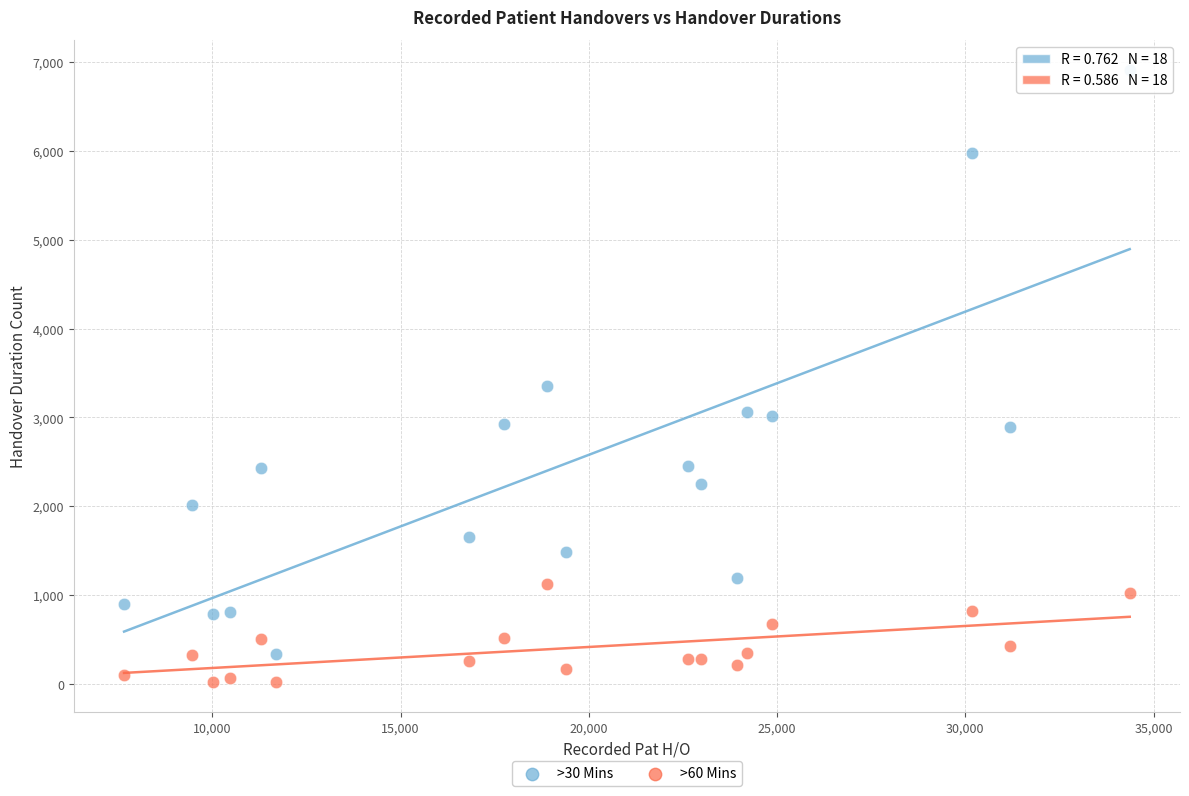

Which series reaches the maximum Y coordinate?

>30 Mins